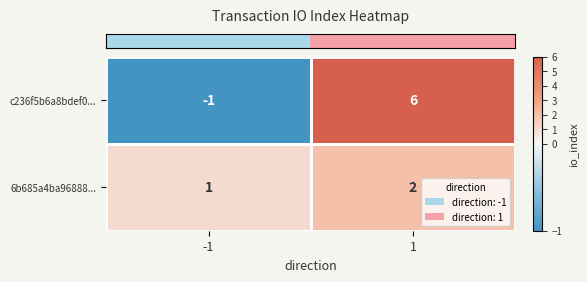

What is the sum of all 6b685a4ba96888... values?

3